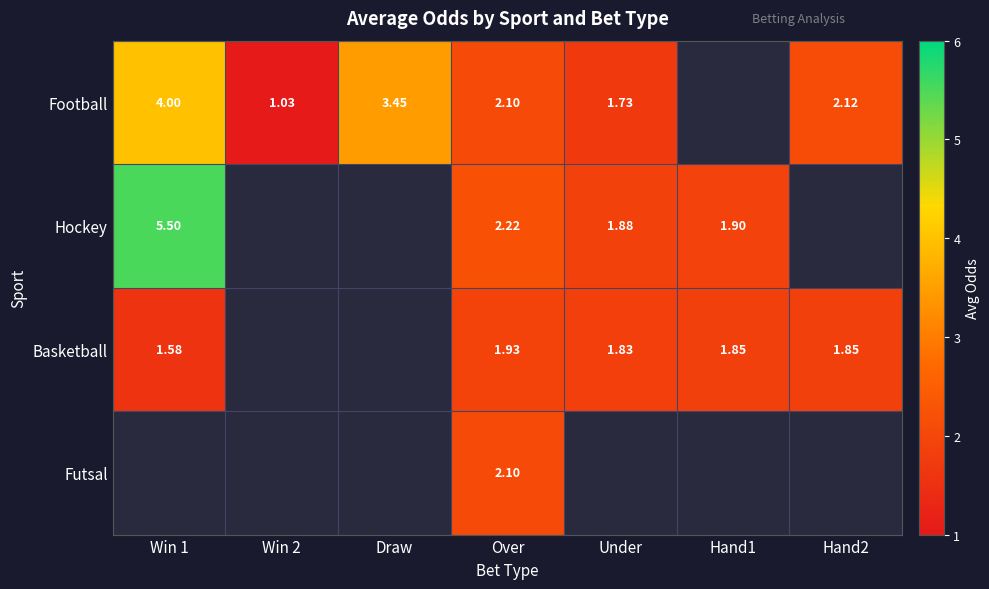

At Over, list the series in order from smallest to largest.

Basketball, Football, Futsal, Hockey